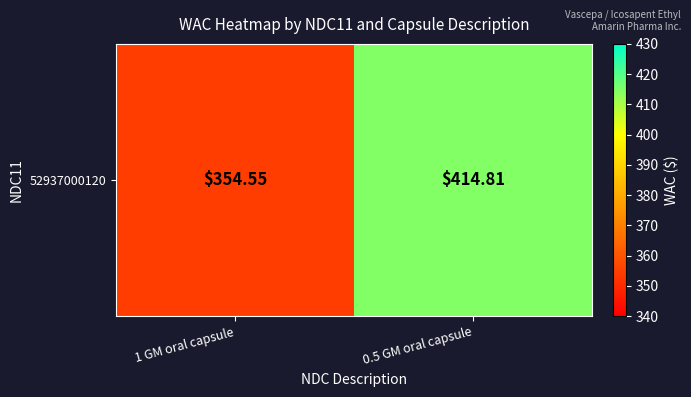

List the labels in order of value, largest first.

0.5 GM oral capsule, 1 GM oral capsule